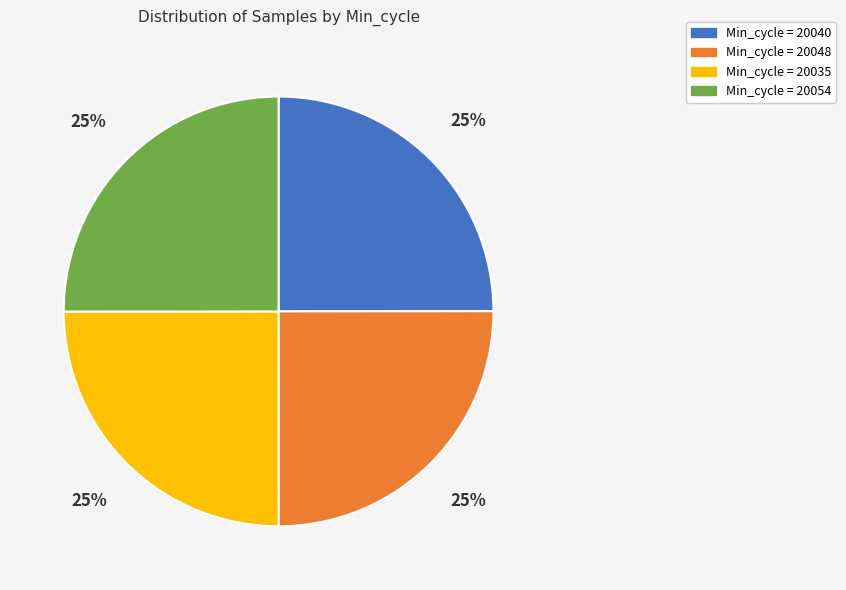

Is there any slice that represents more than half of the pie?

No